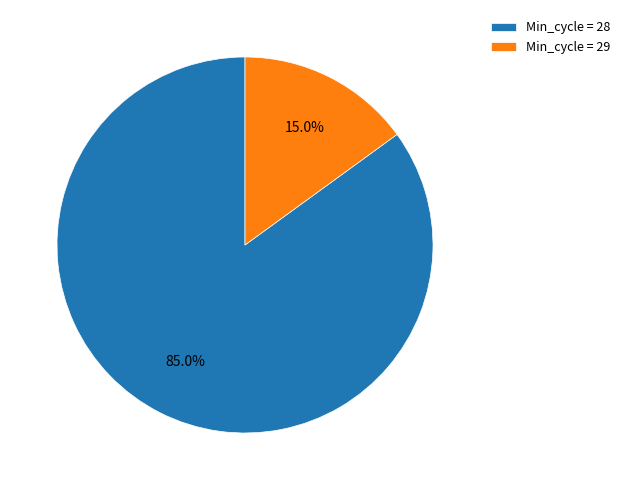

Which category has the smallest portion of the pie?

Min_cycle = 29